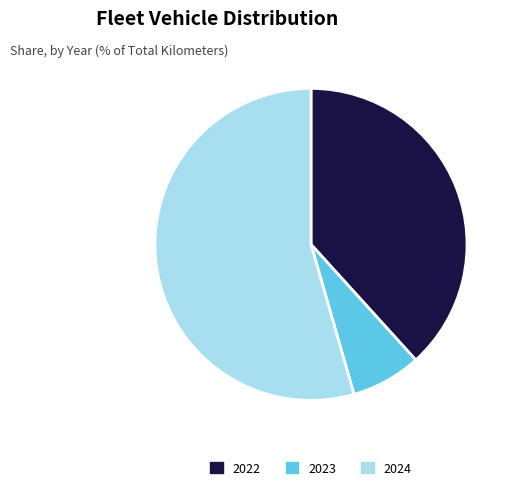

Rank the categories by value from highest to lowest.

2024, 2022, 2023